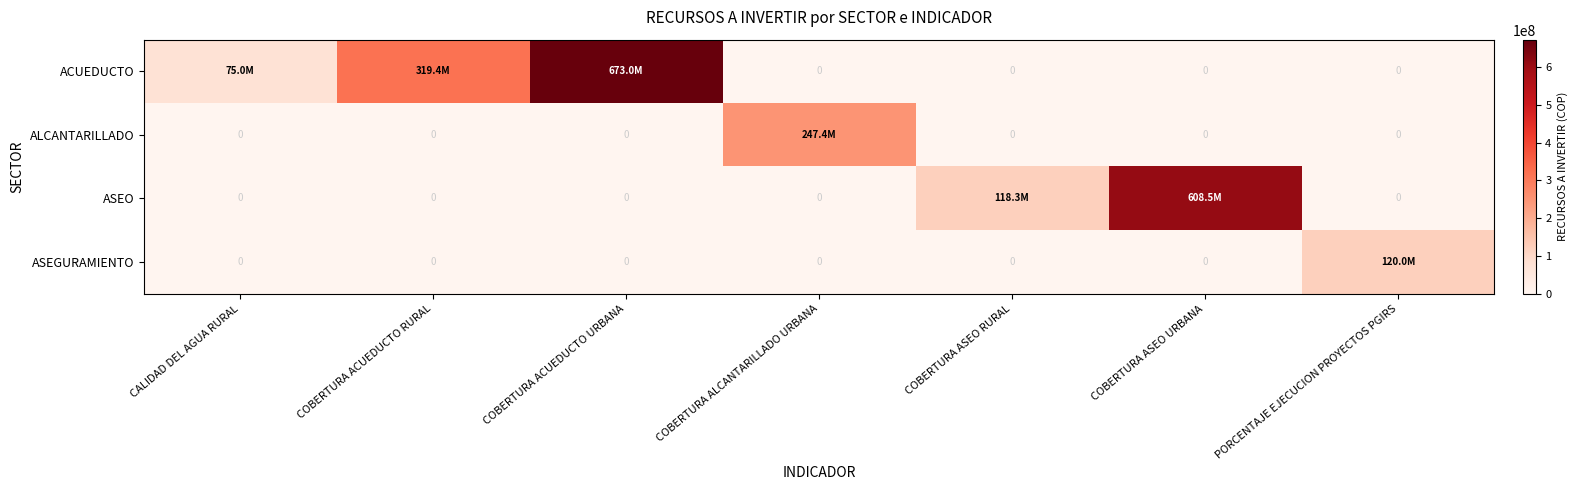

How many data points in ACUEDUCTO are above 0?

3